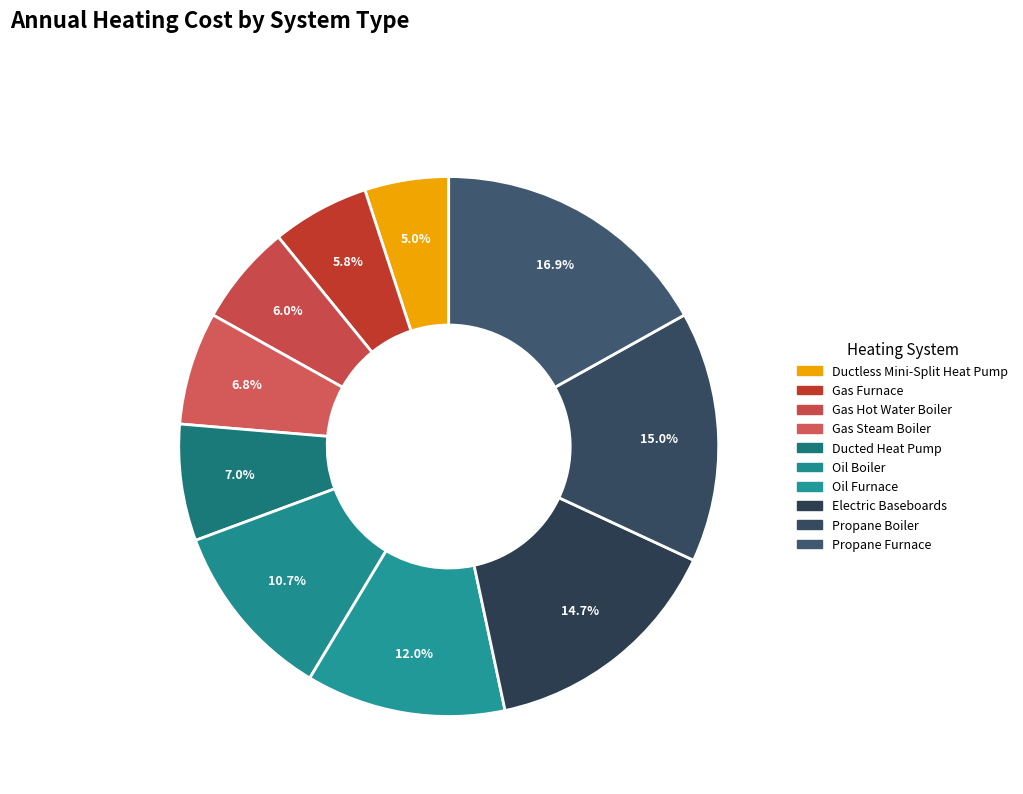

What is the change in value from Gas Furnace to Propane Furnace?

+2428.5